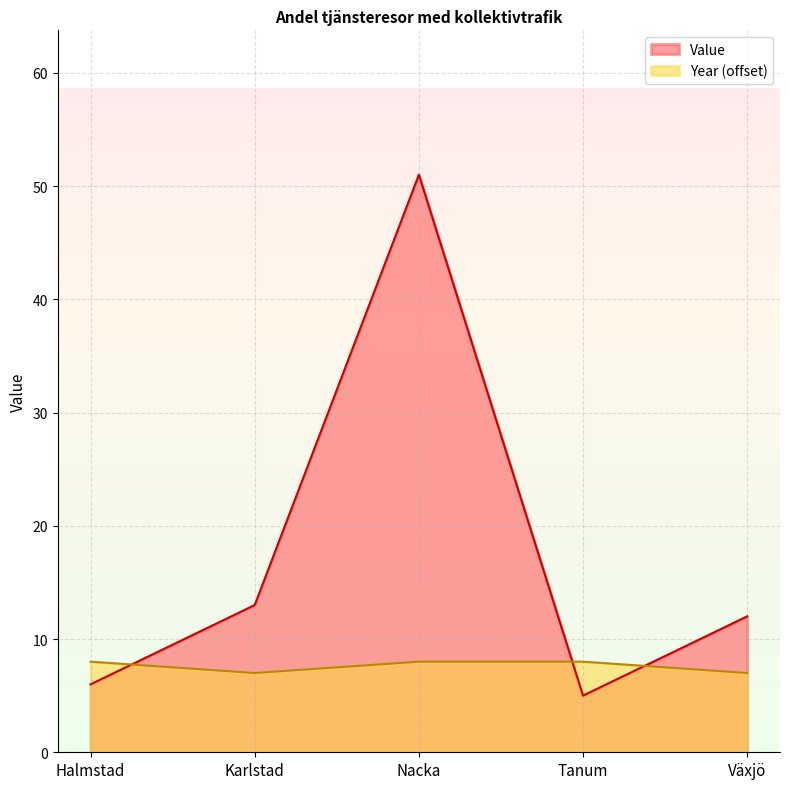

Which series has the largest range (max minus min)?

Value